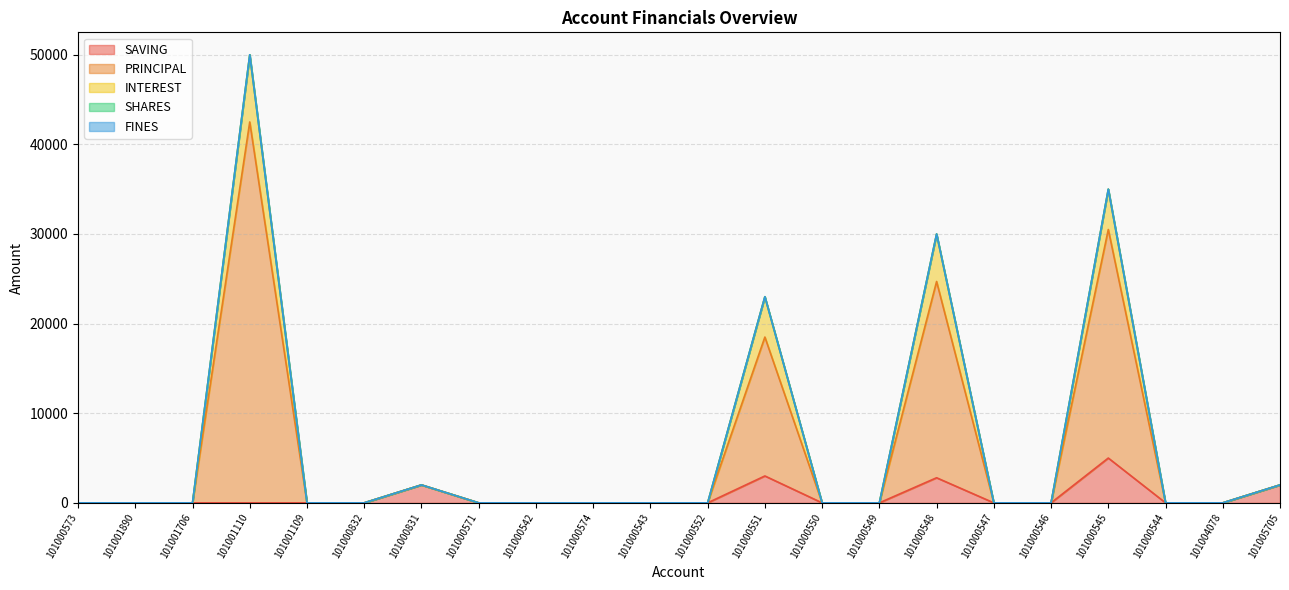

What position from the right is 101000831?

16